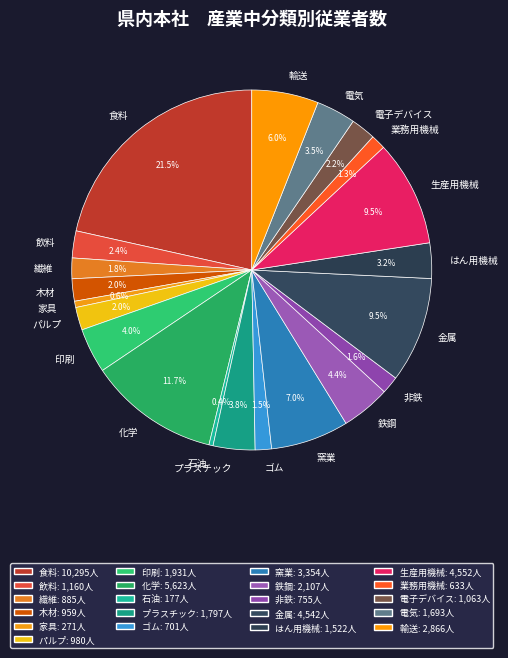

Between 飲料 and 金属, which is larger?

金属